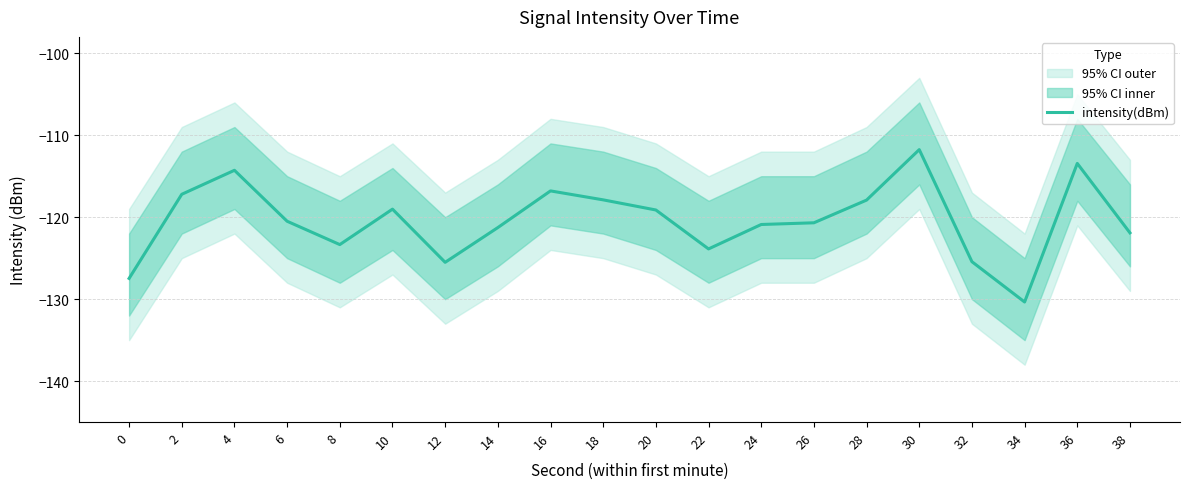

How many lines are shown in the chart?

1